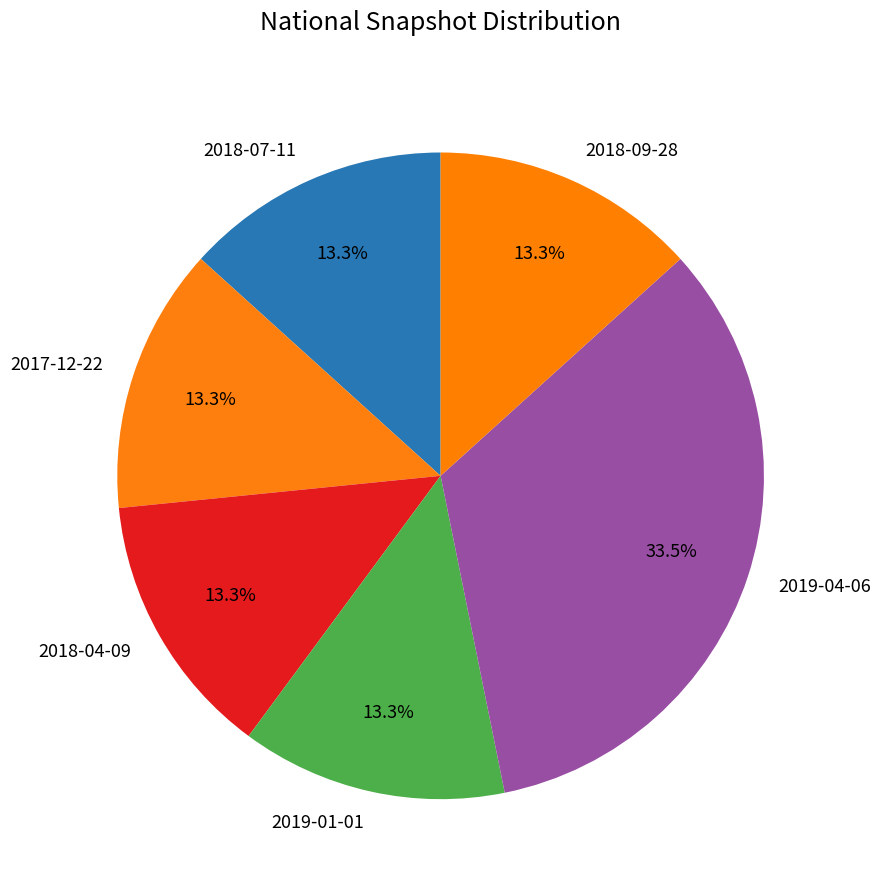

What percentage do 2017-12-22 and 2018-09-28 together represent?

26.6%